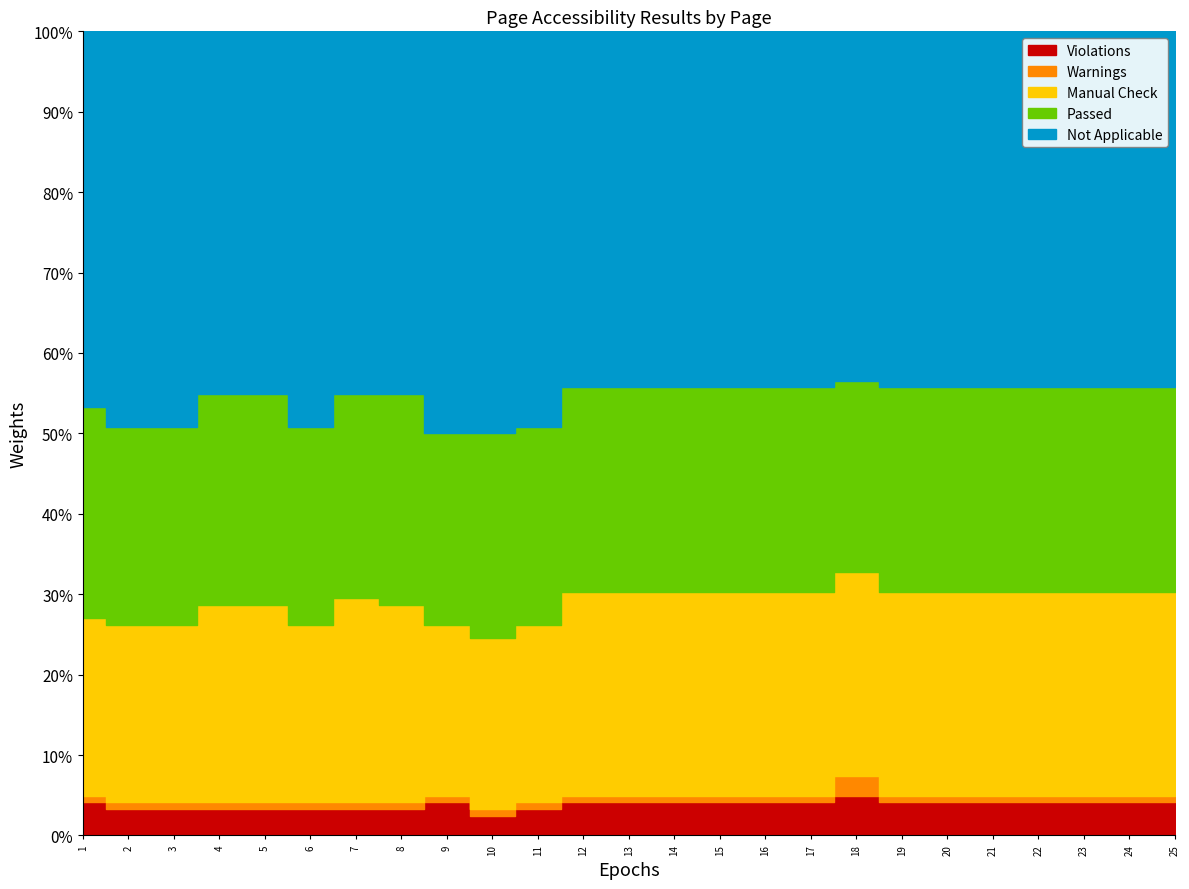

Which category has the highest value across all series?

9